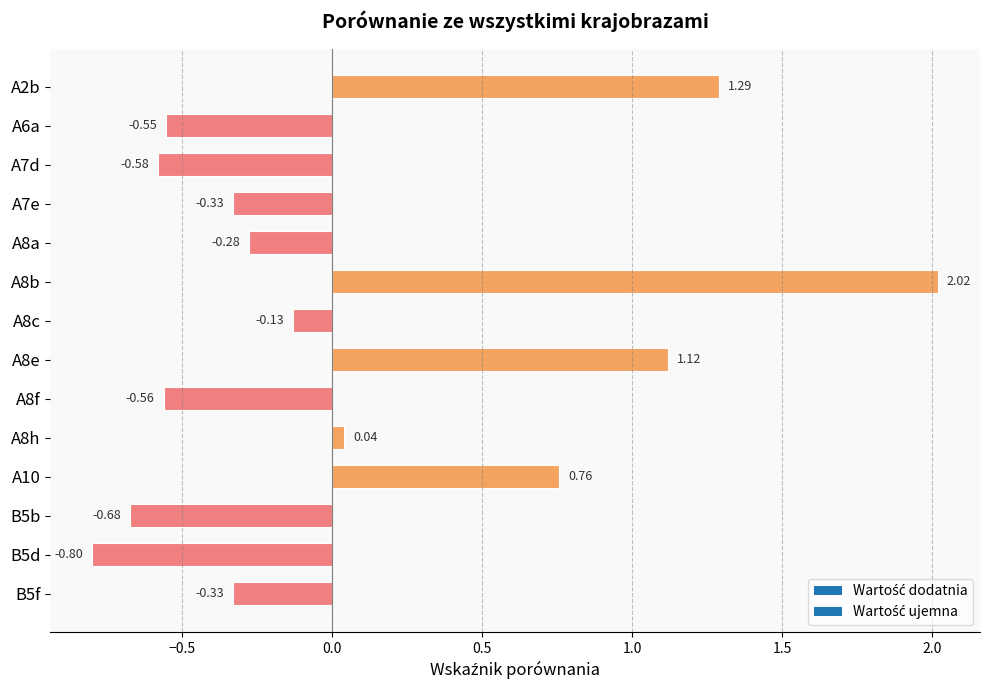

How many series are shown in this chart?

1